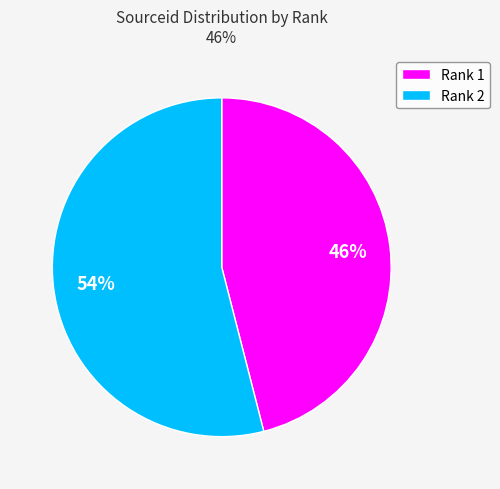

Approximately how many times larger is the value at Rank 1 compared to Rank 2?

0.9